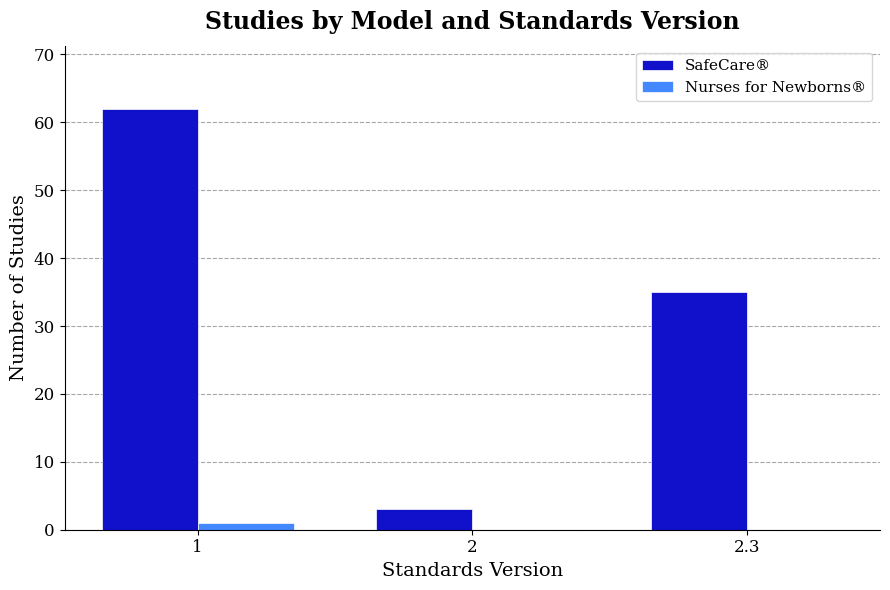

Where is SafeCare® nearest to the value 32?

2.3